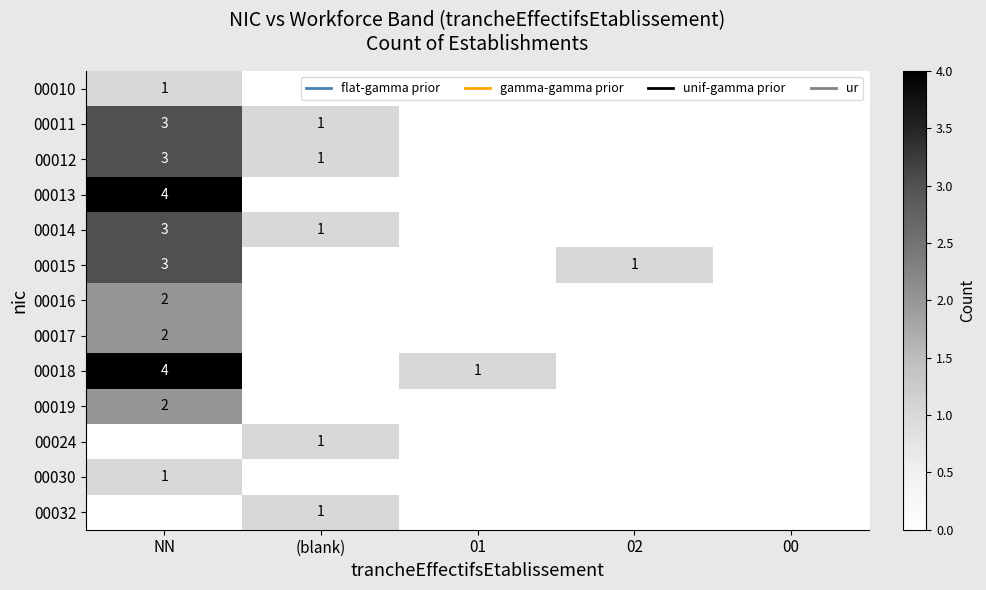

The value of 00032 at (blank) is 1. True or false?

True